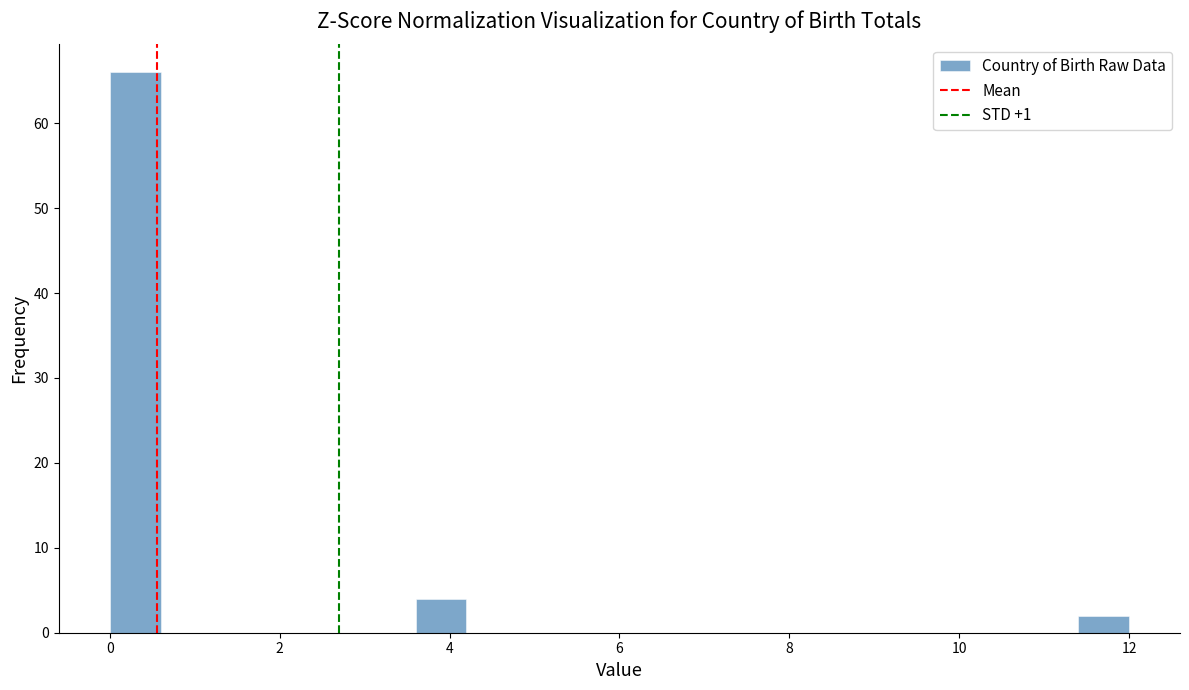

Read against the x-axis, roughly where is the centre of the tallest bar?

0.4